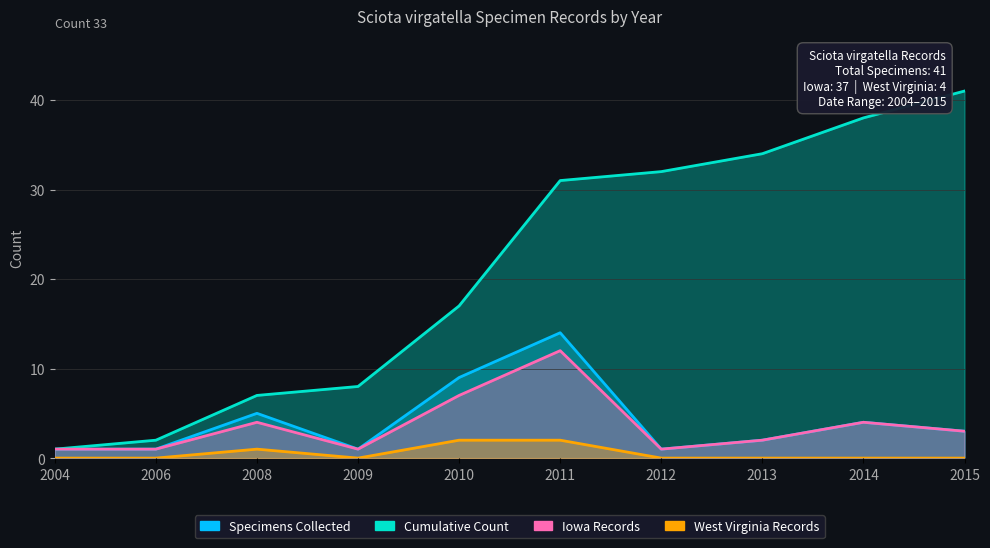

List the labels in order of Iowa Records value, largest first.

2011, 2010, 2008, 2014, 2015, 2013, 2004, 2006, 2009, 2012